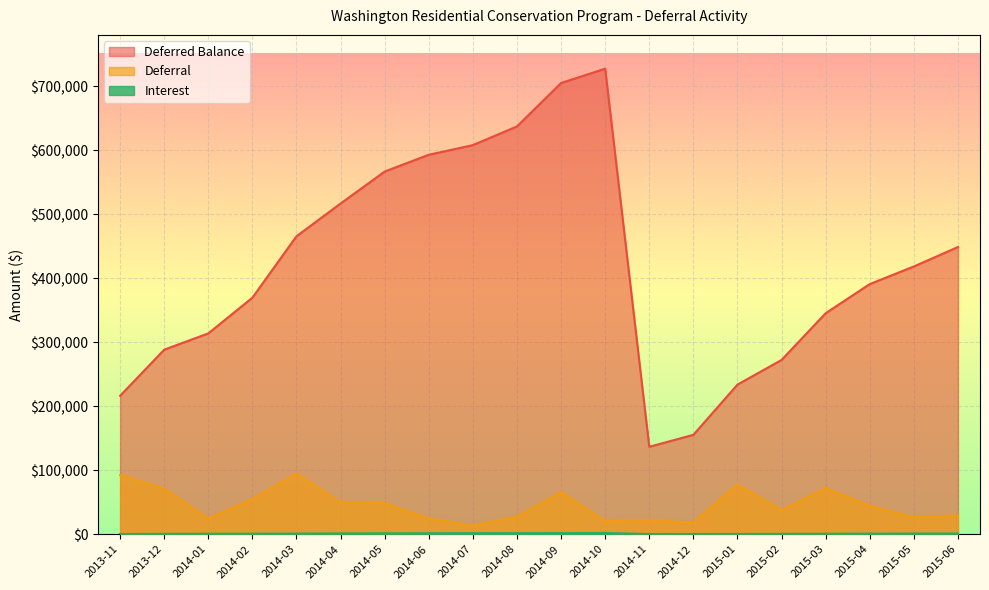

The value of Deferral at 2015-04 is 44553.9. True or false?

True